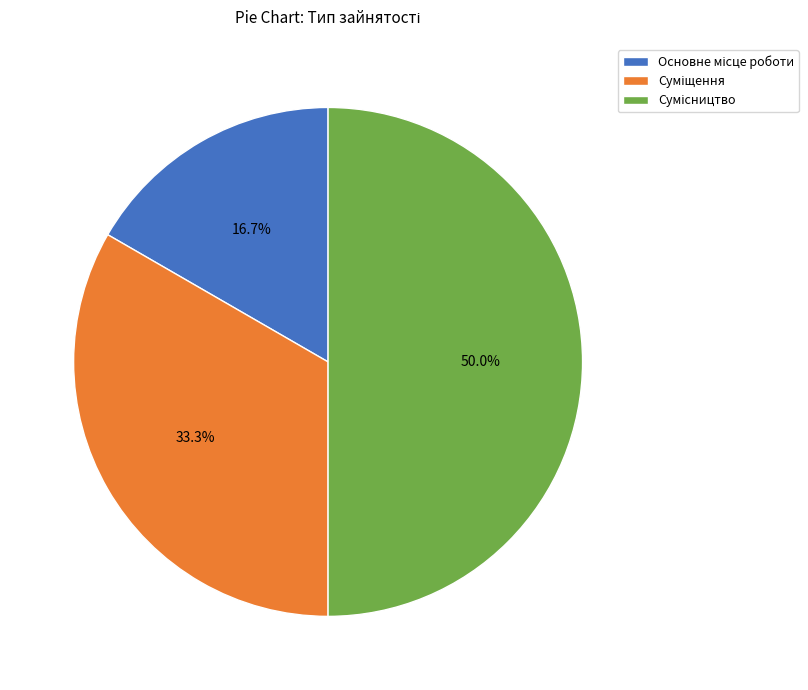

Between Суміщення and Основне місце роботи, which is larger?

Суміщення